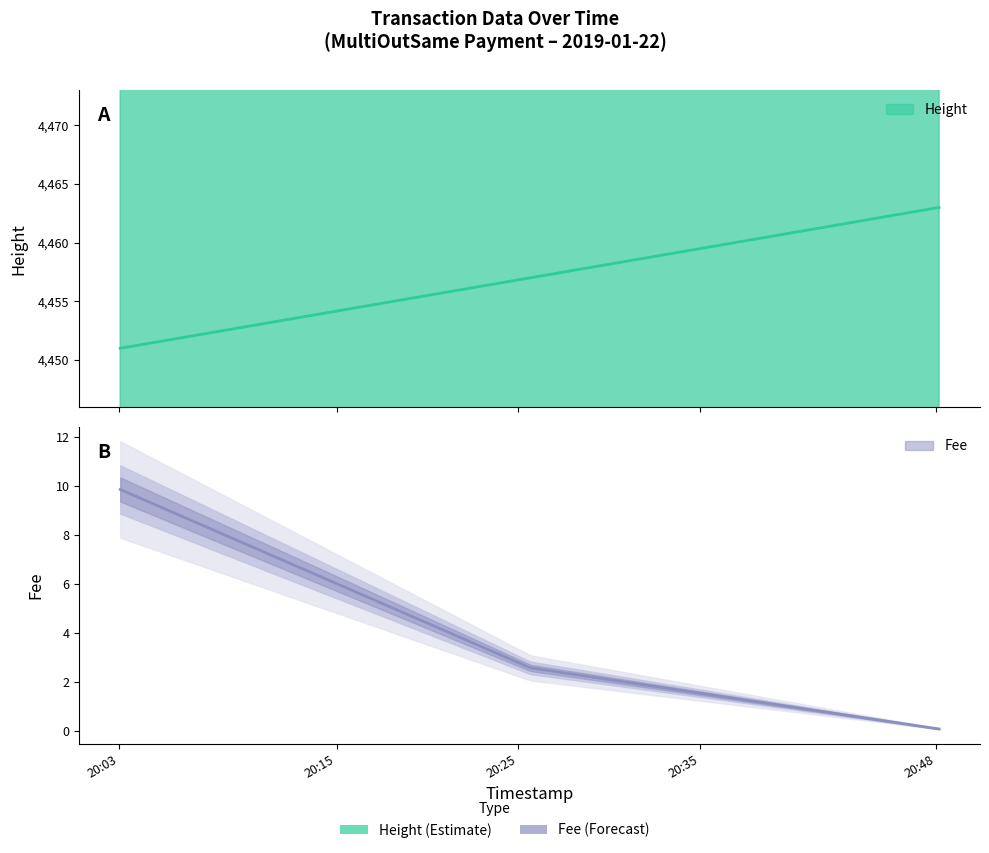

Reading left to right, extract all data points from this chart.

Height: 4451.0	4457.0	4463.0
Fee: 9.8	2.6	0.1